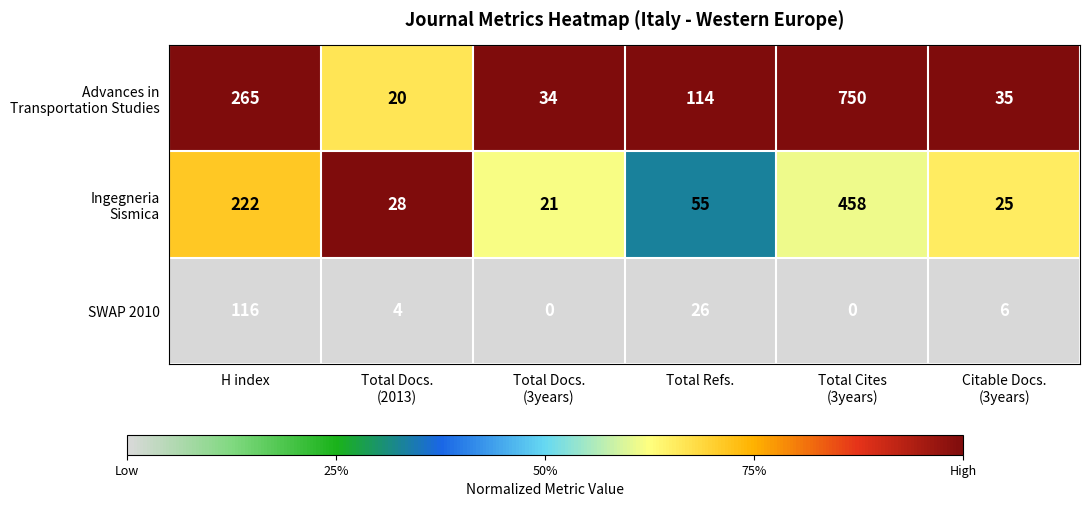

The SWAP 2010 series shows 116 at H index. True or false?

True